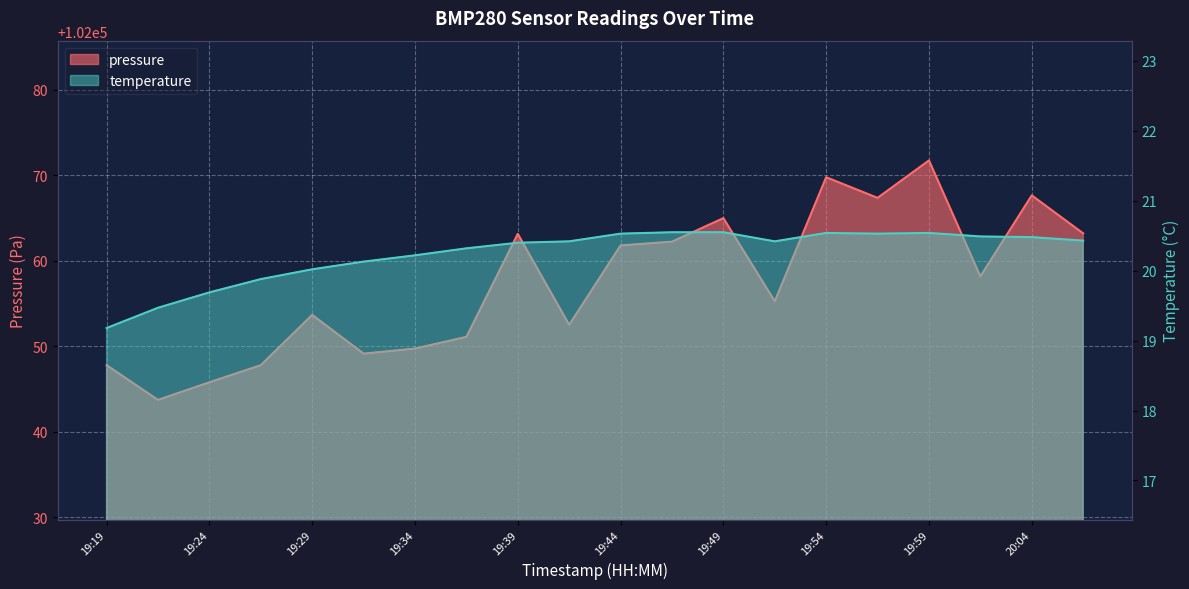

Reading right to left, extract all data points from this chart.

pressure: 20:07=102063.2	20:04=102067.6	20:02=102058.2	19:59=102071.7	19:57=102067.3	19:54=102069.8	19:51=102055.2	19:49=102065.0	19:46=102062.2	19:44=102061.8	19:41=102052.5	19:39=102063.1	19:36=102051.1	19:34=102049.7	19:31=102049.1	19:29=102053.7	19:26=102047.8	19:24=102045.8	19:21=102043.7	19:19=102047.8
temperature: 20:07=20.4	20:04=20.5	20:02=20.5	19:59=20.5	19:57=20.5	19:54=20.5	19:51=20.4	19:49=20.6	19:46=20.6	19:44=20.5	19:41=20.4	19:39=20.4	19:36=20.3	19:34=20.2	19:31=20.1	19:29=20.0	19:26=19.9	19:24=19.7	19:21=19.5	19:19=19.2